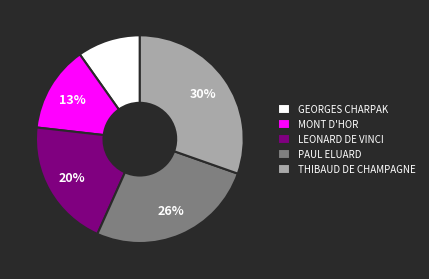

How many slices are in this pie chart?

5